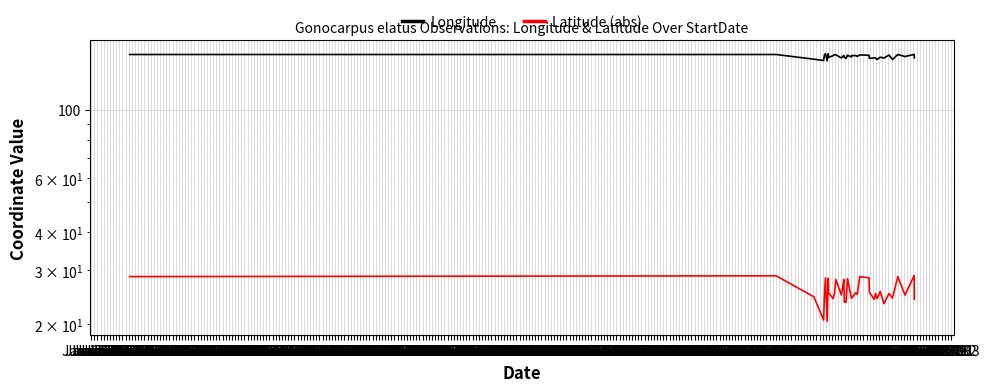

What are all the series names shown in the legend?

Longitude, Latitude (abs)